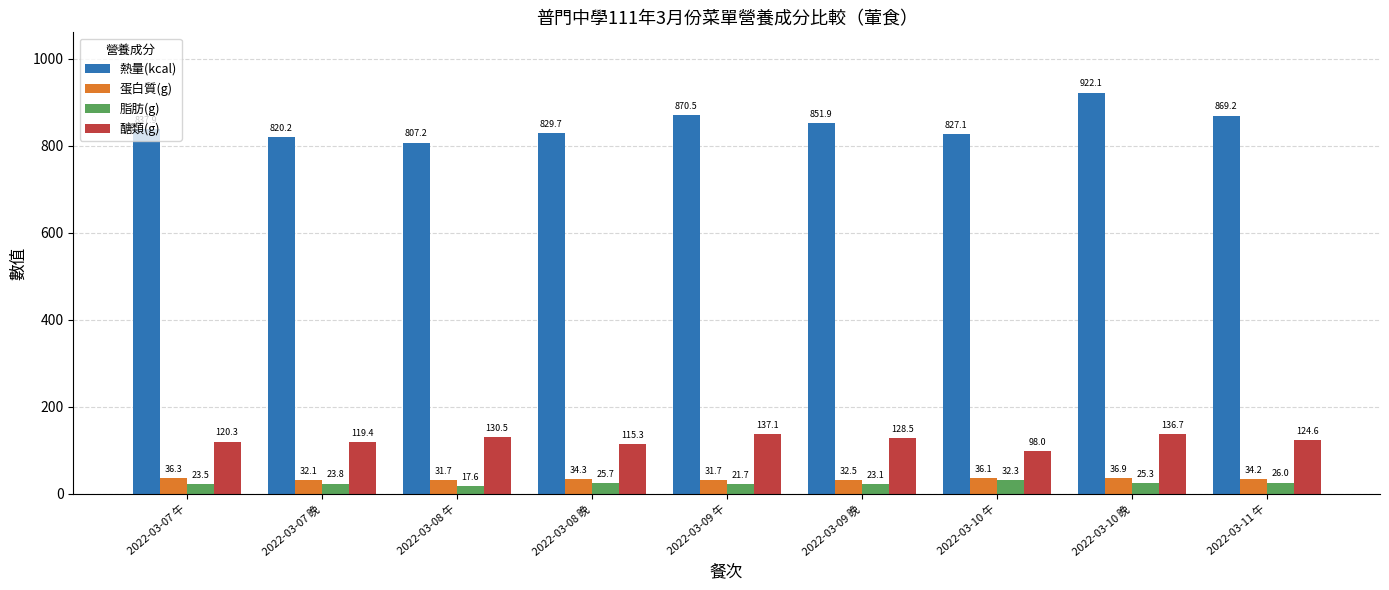

Rank the series by their maximum value, from highest to lowest.

熱量(kcal), 醣類(g), 蛋白質(g), 脂肪(g)